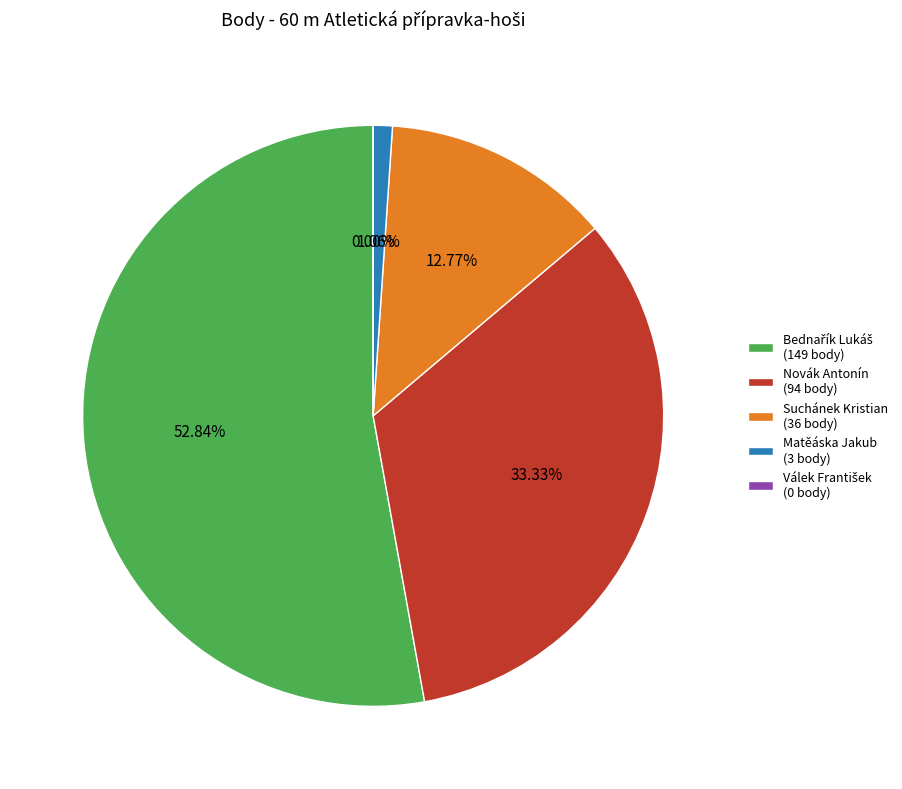

Is it true that Válek František is 0% of the pie?

True